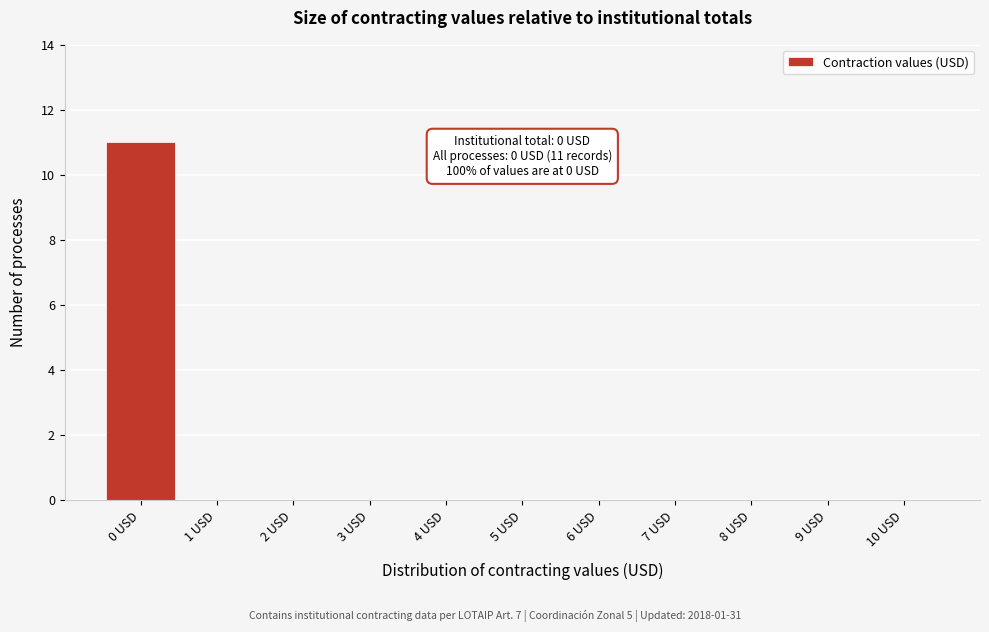

Reading left to right, what are all the values shown in this chart?

0 USD=11	1 USD=0	2 USD=0	3 USD=0	4 USD=0	5 USD=0	6 USD=0	7 USD=0	8 USD=0	9 USD=0	10 USD=0